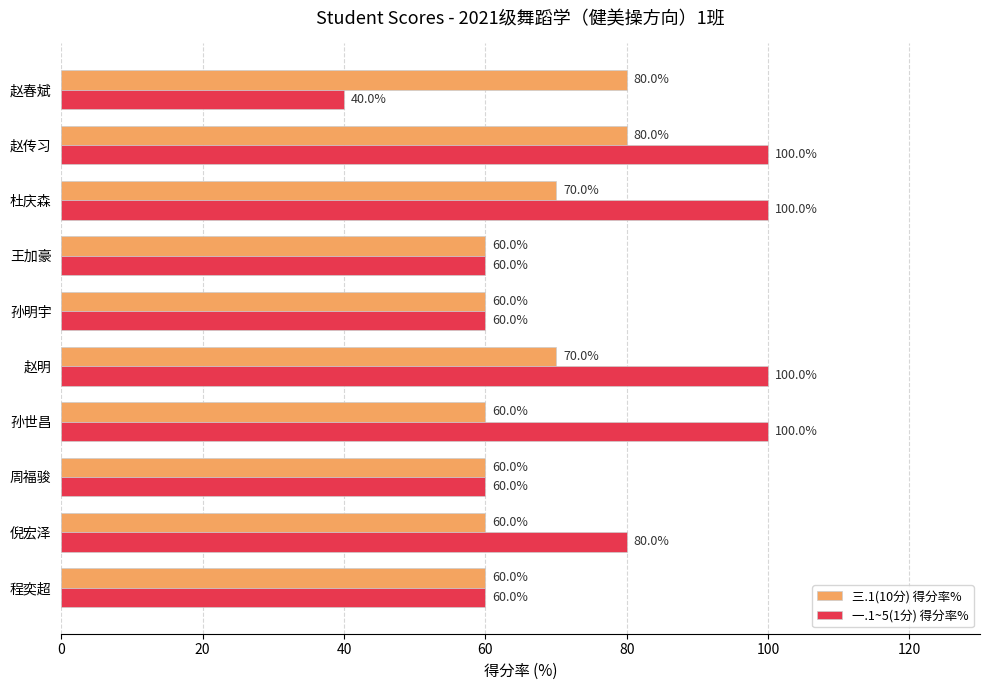

True or false: 三.1(10分) 得分率% has a value of 60 at 孙世昌.

True